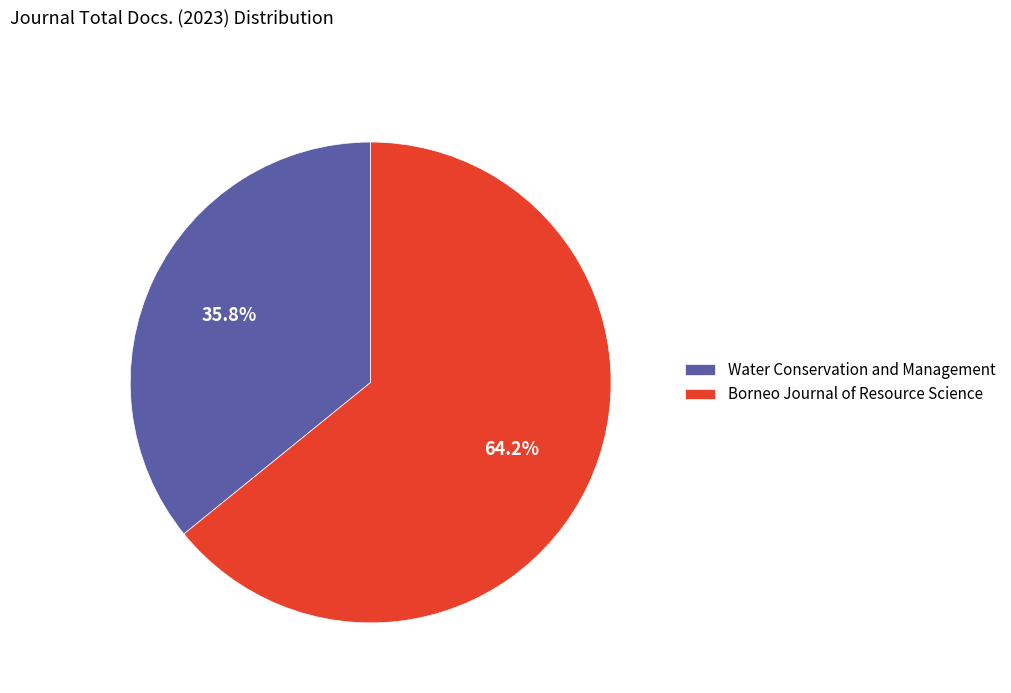

Which has a higher value, Water Conservation and Management or Borneo Journal of Resource Science?

Borneo Journal of Resource Science